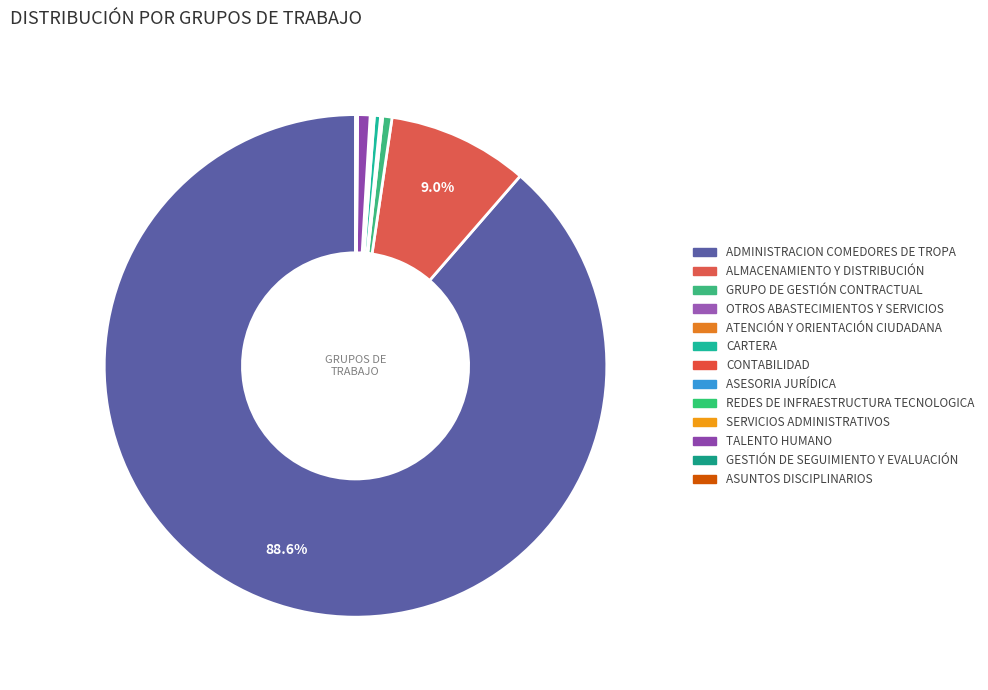

How many slices are in this pie chart?

13